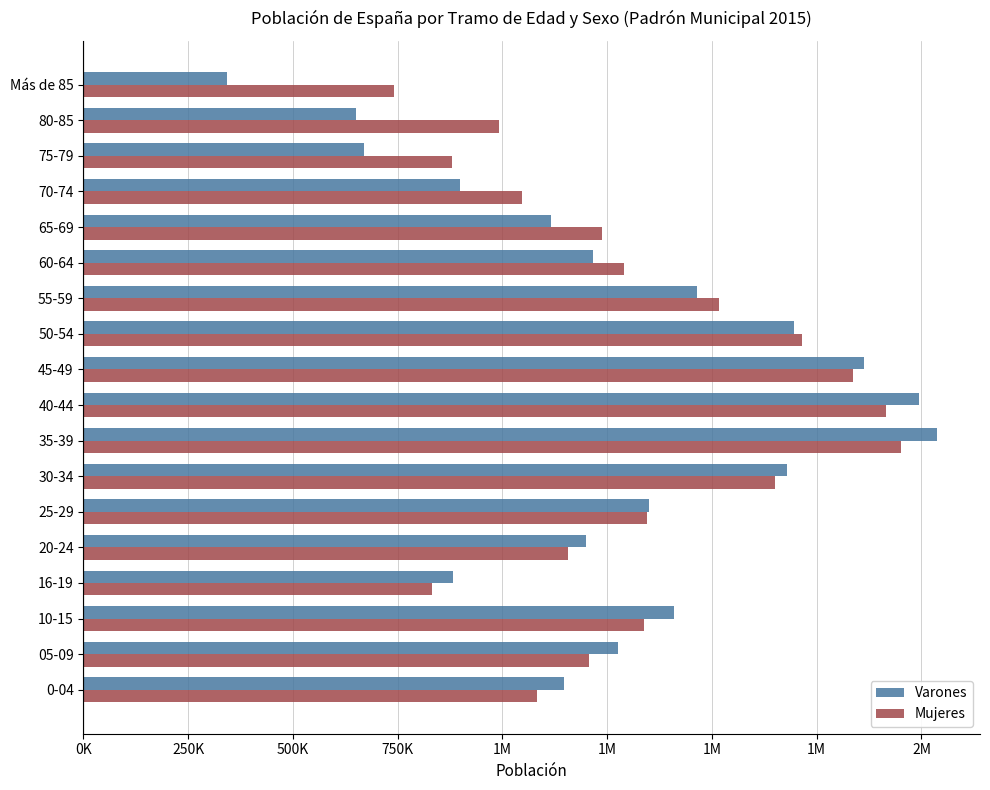

List the series in order of their peak value, highest first.

Varones, Mujeres